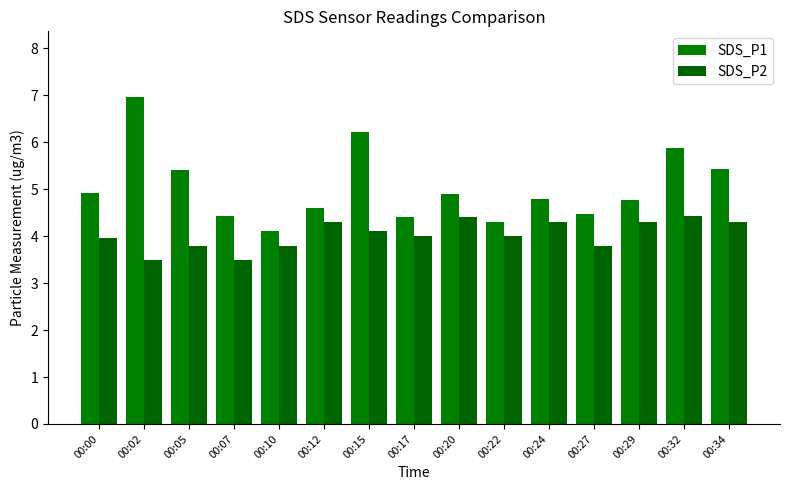

What value does the SDS_P1 series have at 00:15?

6.2